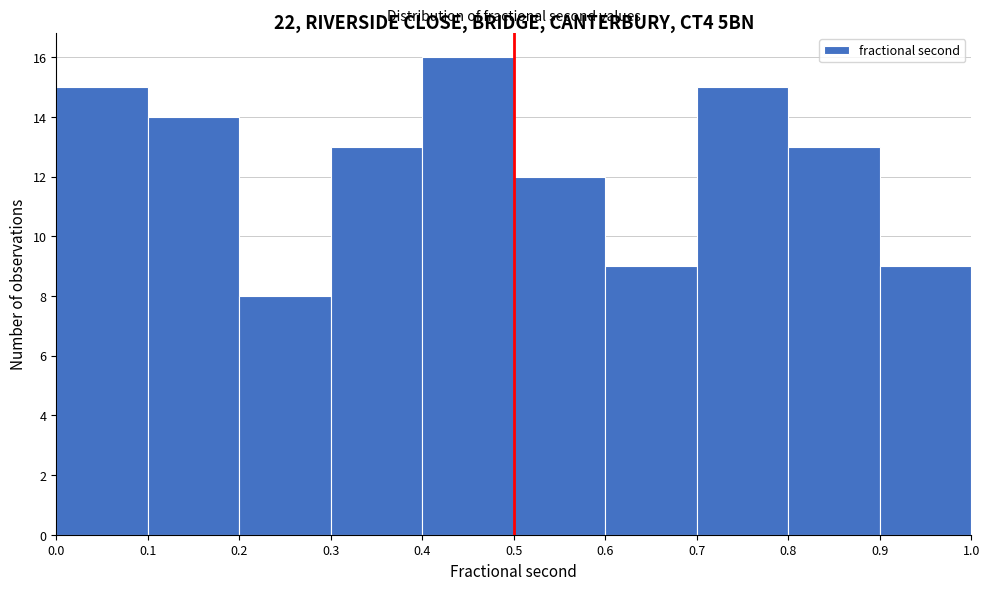

Over which range of the x-axis is the bar tallest?

0.4 to 0.5